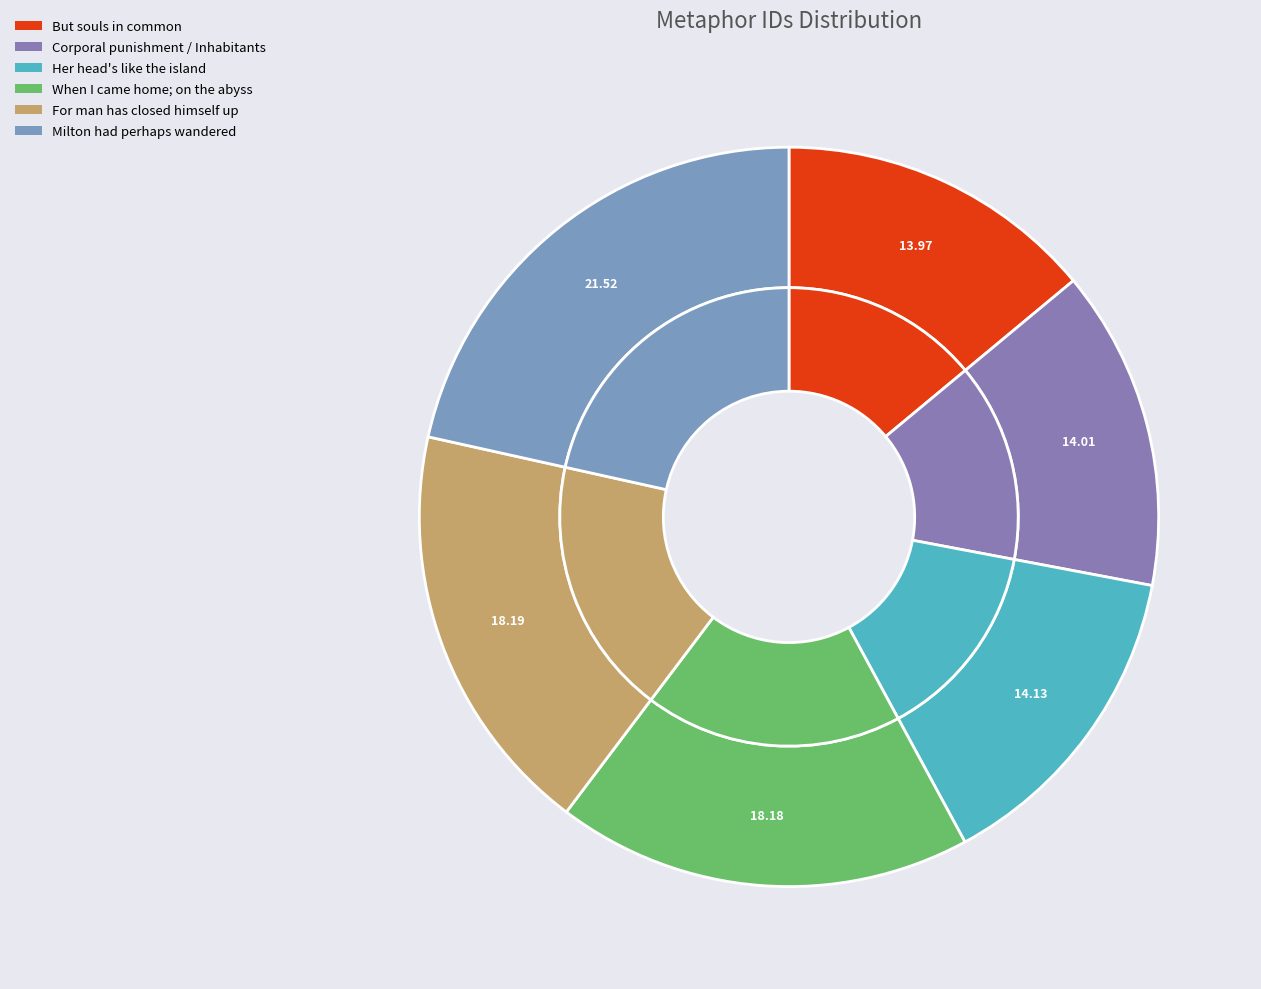

Which slice is the largest?

Milton had perhaps wandered